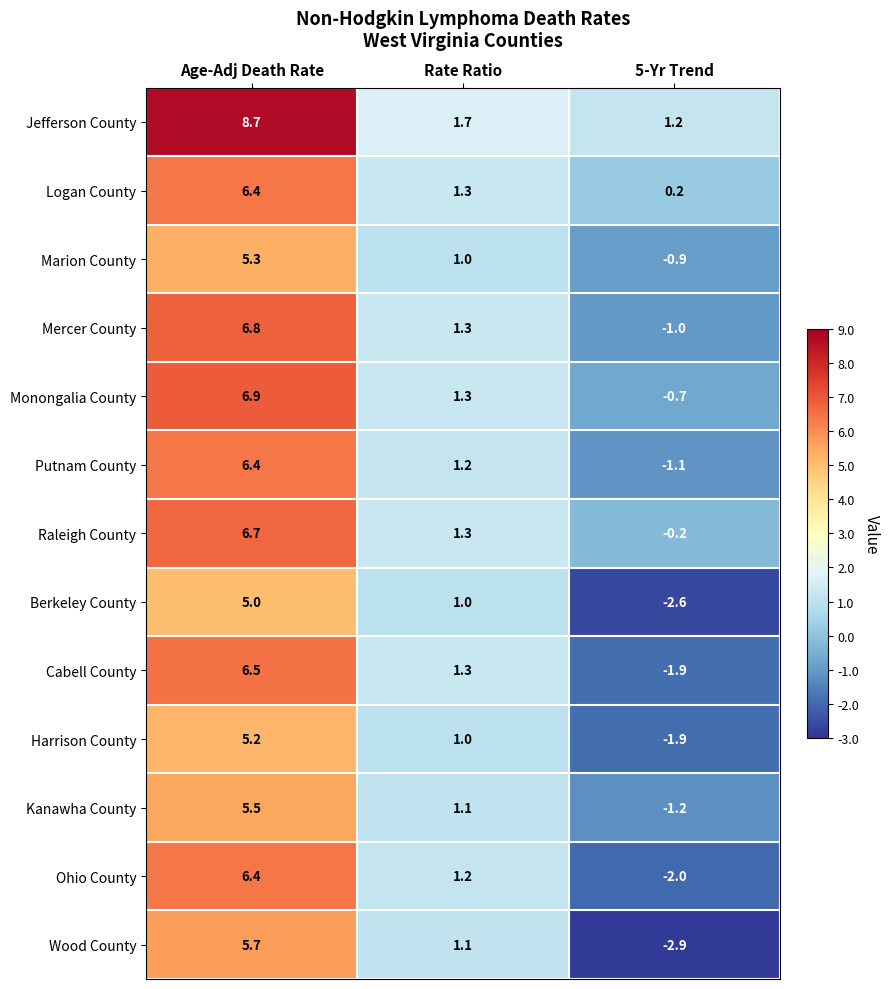

What is the difference between the maximum and minimum values in the Logan County series?

6.2